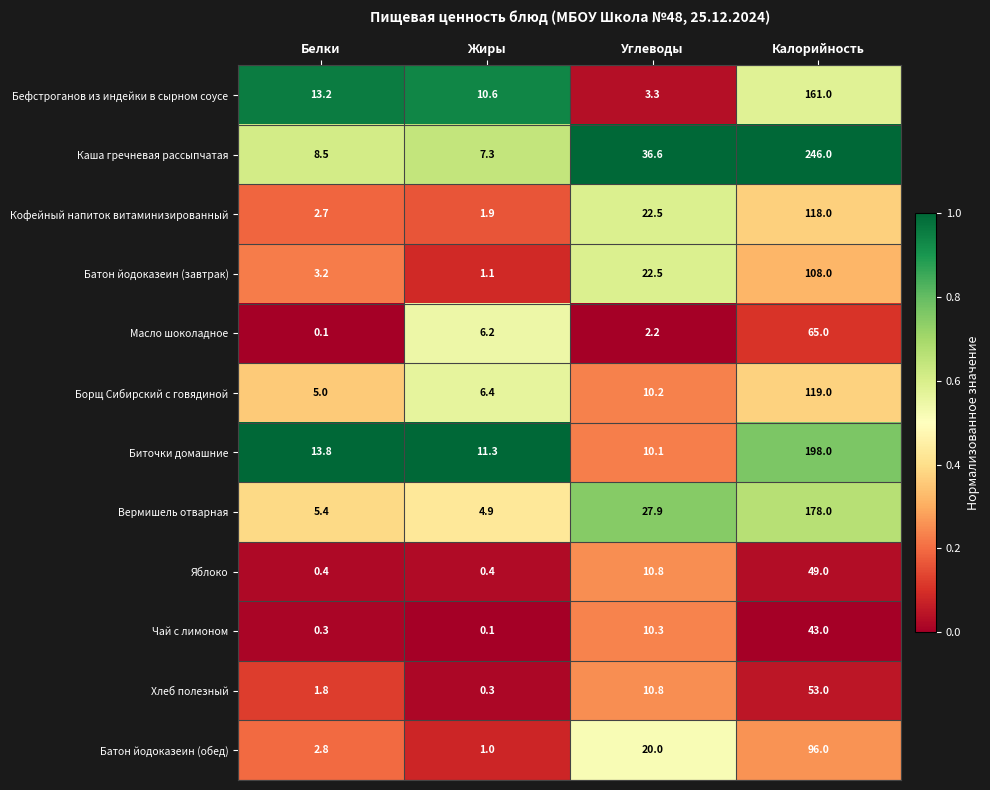

Which series has the widest spread of values?

Каша гречневая рассыпчатая